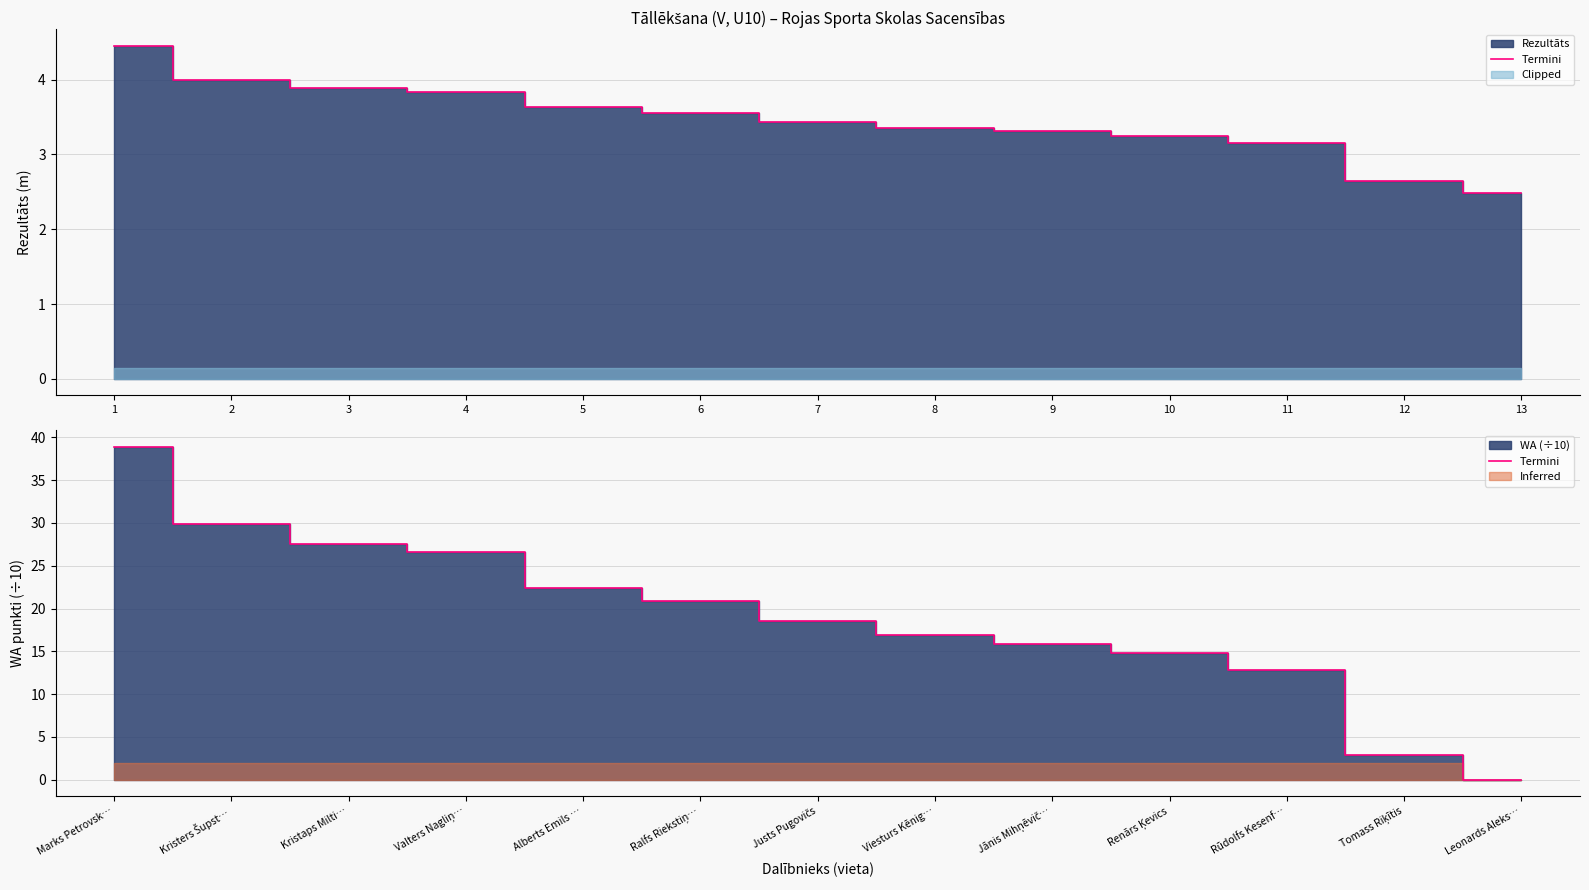

What is the difference between the maximum and minimum values?

38.9